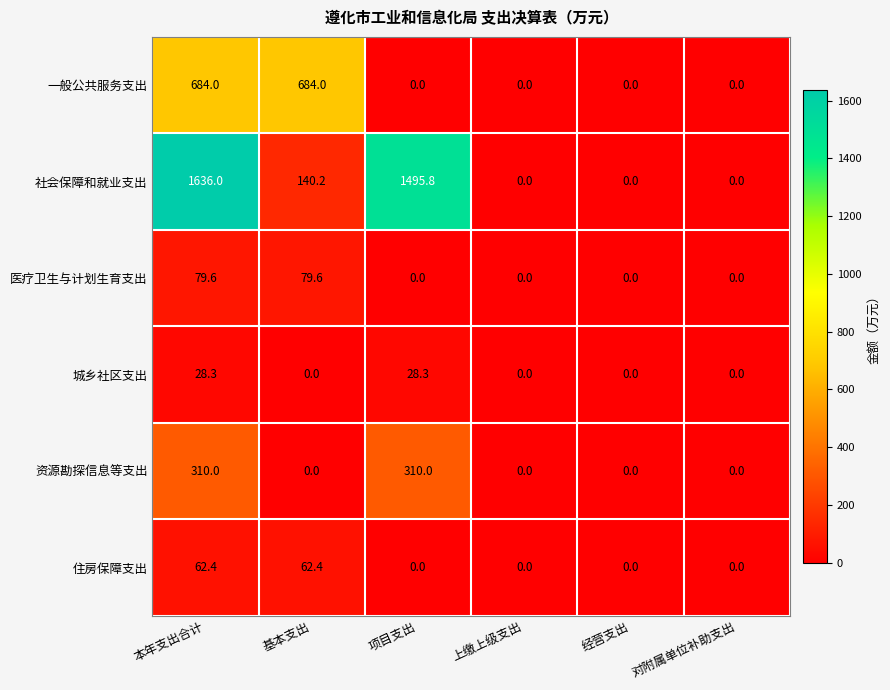

True or false: 一般公共服务支出 has a value of -334.9 at 项目支出.

False